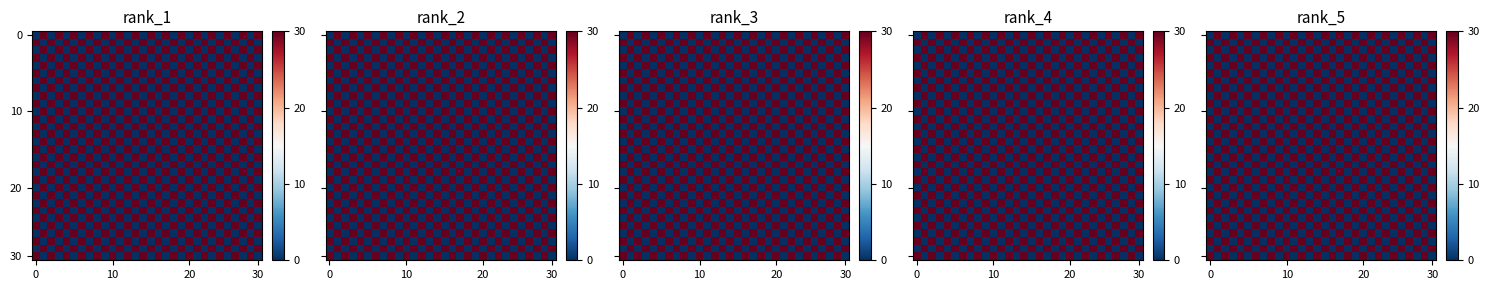

How many categories are shown in the chart?

30